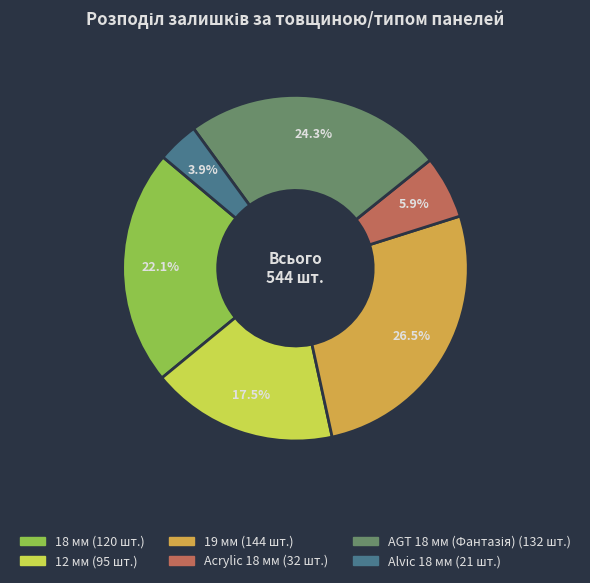

To the nearest percent, what is the combined percentage of Alvic 18 мм and 18 мм?

26%